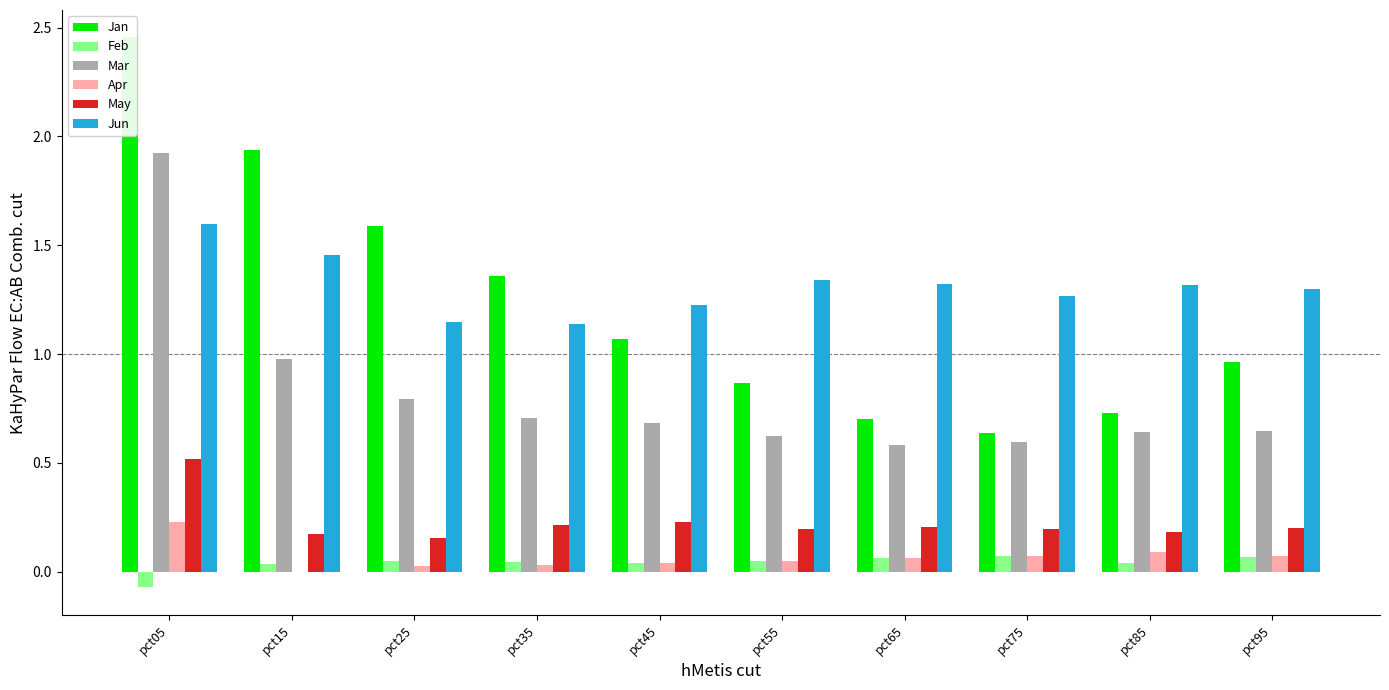

How many positive values does the Feb series have?

9